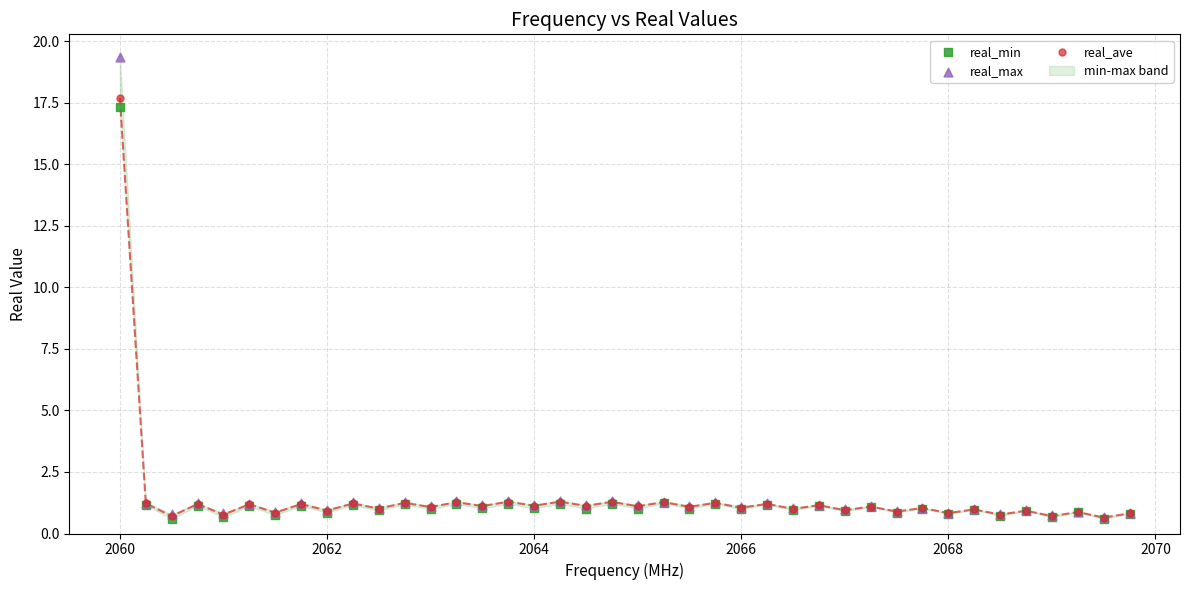

Which series contains the highest Y value?

real_max